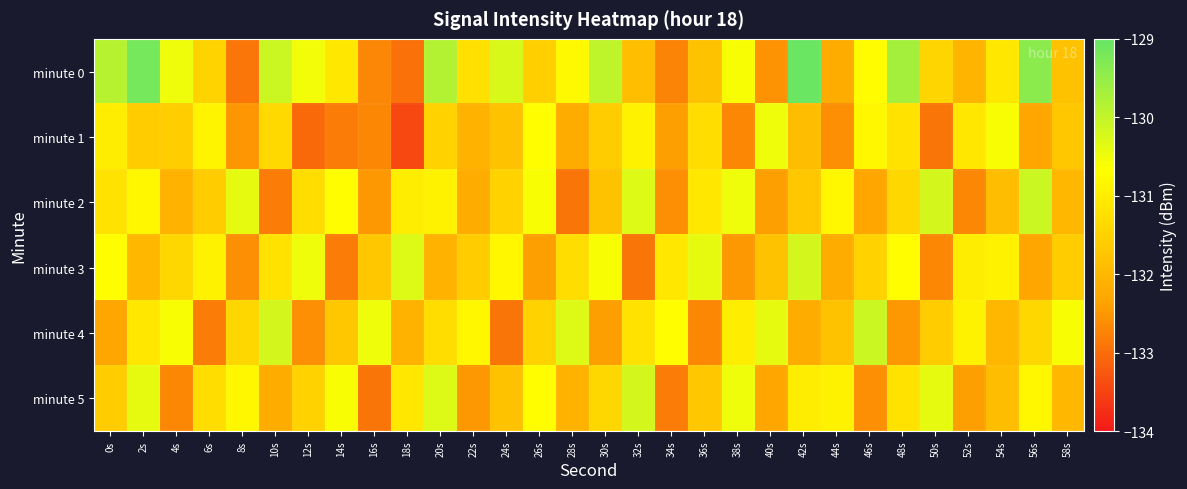

Reading left to right, transcribe all the data shown in this chart.

minute 0: 0s=-129.9	2s=-129.2	4s=-130.5	6s=-131.5	8s=-132.9	10s=-130.1	12s=-130.5	14s=-131.1	16s=-132.7	18s=-133.0	20s=-129.8	22s=-131.2	24s=-130.3	26s=-131.6	28s=-130.8	30s=-130.0	32s=-131.8	34s=-132.7	36s=-131.8	38s=-130.6	40s=-132.6	42s=-129.0	44s=-132.2	46s=-130.7	48s=-129.7	50s=-131.4	52s=-132.1	54s=-131.1	56s=-129.4	58s=-131.8
minute 1: 0s=-131.0	2s=-131.6	4s=-131.6	6s=-130.9	8s=-132.5	10s=-131.4	12s=-133.0	14s=-132.8	16s=-132.7	18s=-133.4	20s=-131.5	22s=-132.1	24s=-131.8	26s=-130.7	28s=-132.2	30s=-131.6	32s=-130.9	34s=-132.4	36s=-131.3	38s=-132.7	40s=-130.5	42s=-131.9	44s=-132.6	46s=-130.8	48s=-131.2	50s=-132.9	52s=-131.1	54s=-130.6	56s=-132.3	58s=-131.7
minute 2: 0s=-131.2	2s=-130.8	4s=-132.1	6s=-131.6	8s=-130.4	10s=-132.8	12s=-131.3	14s=-130.7	16s=-132.5	18s=-131.0	20s=-130.9	22s=-132.2	24s=-131.5	26s=-130.6	28s=-132.9	30s=-131.8	32s=-130.3	34s=-132.6	36s=-131.1	38s=-130.5	40s=-132.4	42s=-131.7	44s=-130.8	46s=-132.3	48s=-131.4	50s=-130.2	52s=-132.7	54s=-131.9	56s=-130.1	58s=-132.0
minute 3: 0s=-130.7	2s=-132.0	4s=-131.4	6s=-130.9	8s=-132.6	10s=-131.2	12s=-130.5	14s=-132.8	16s=-131.7	18s=-130.3	20s=-132.1	22s=-131.6	24s=-130.8	26s=-132.4	28s=-131.3	30s=-130.6	32s=-132.9	34s=-131.1	36s=-130.4	38s=-132.5	40s=-131.8	42s=-130.2	44s=-132.2	46s=-131.5	48s=-130.7	50s=-132.7	52s=-131.0	54s=-130.9	56s=-132.3	58s=-131.6
minute 4: 0s=-132.3	2s=-131.1	4s=-130.6	6s=-132.8	8s=-131.4	10s=-130.2	12s=-132.6	14s=-131.7	16s=-130.5	18s=-132.1	20s=-131.3	22s=-130.8	24s=-132.9	26s=-131.5	28s=-130.3	30s=-132.4	32s=-131.2	34s=-130.7	36s=-132.7	38s=-131.0	40s=-130.4	42s=-132.2	44s=-131.8	46s=-130.1	48s=-132.5	50s=-131.6	52s=-130.9	54s=-132.0	56s=-131.4	58s=-130.6
minute 5: 0s=-131.6	2s=-130.4	4s=-132.7	6s=-131.3	8s=-130.8	10s=-132.2	12s=-131.5	14s=-130.6	16s=-132.9	18s=-131.1	20s=-130.3	22s=-132.5	24s=-131.8	26s=-130.7	28s=-132.1	30s=-131.4	32s=-130.2	34s=-132.8	36s=-131.7	38s=-130.5	40s=-132.3	42s=-131.0	44s=-130.9	46s=-132.6	48s=-131.2	50s=-130.4	52s=-132.4	54s=-131.9	56s=-130.8	58s=-132.0